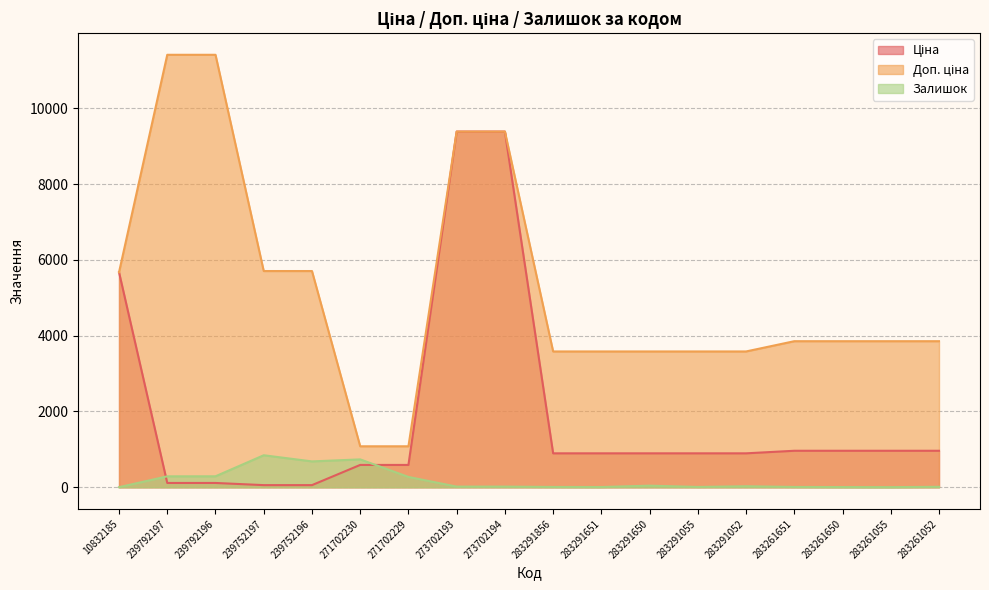

What is the maximum value shown in the chart?

11410.0